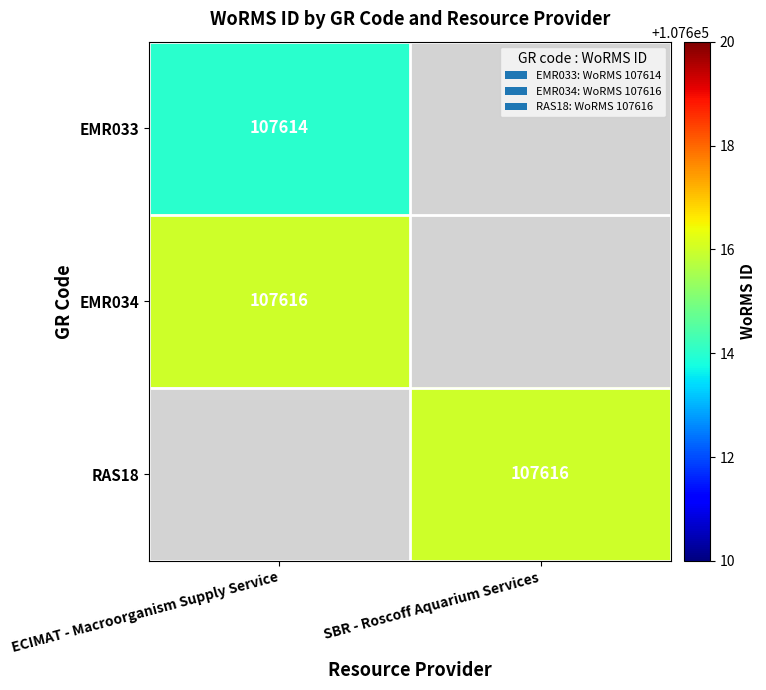

Is the value of RAS18 at SBR - Roscoff Aquarium Services greater than the value of EMR033 at ECIMAT - Macroorganism Supply Service?

Yes